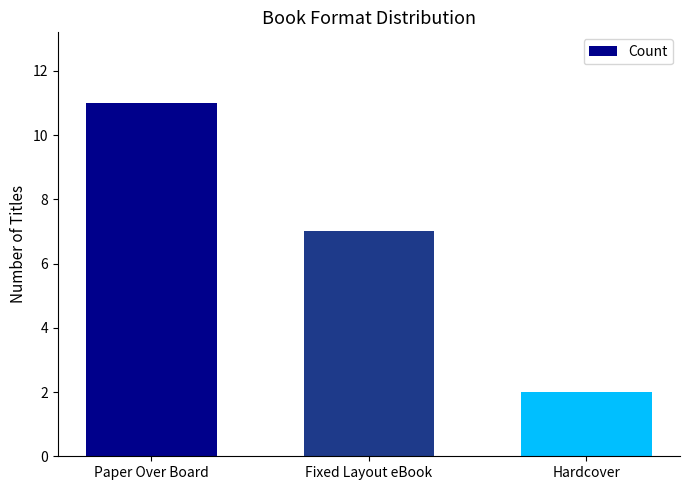

Between Paper Over Board and Fixed Layout eBook, which is larger?

Paper Over Board